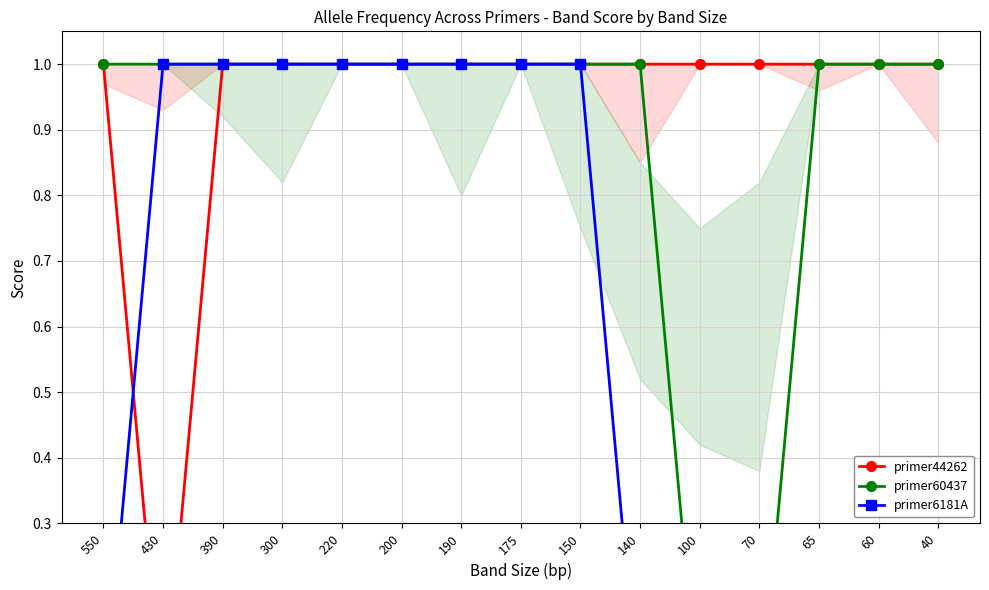

What is the maximum value shown in the chart?

1